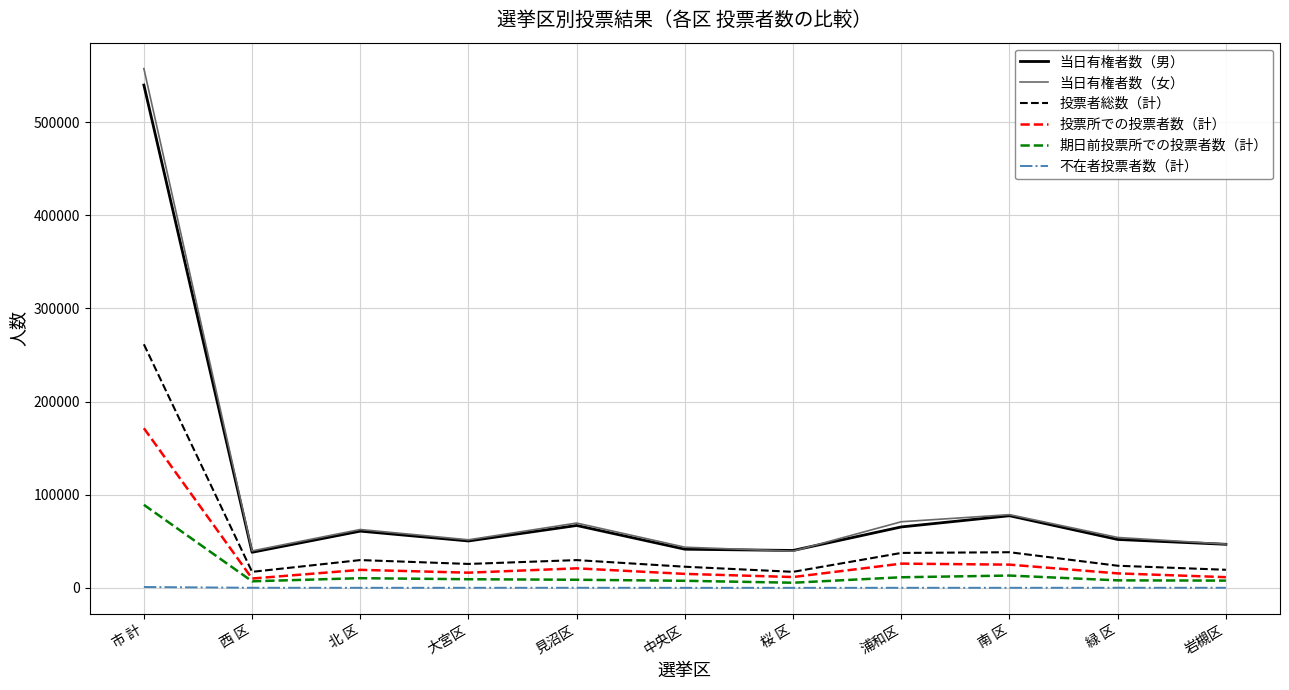

True or false: 当日有権者数（女） has a value of 43684 at 中央区.

True